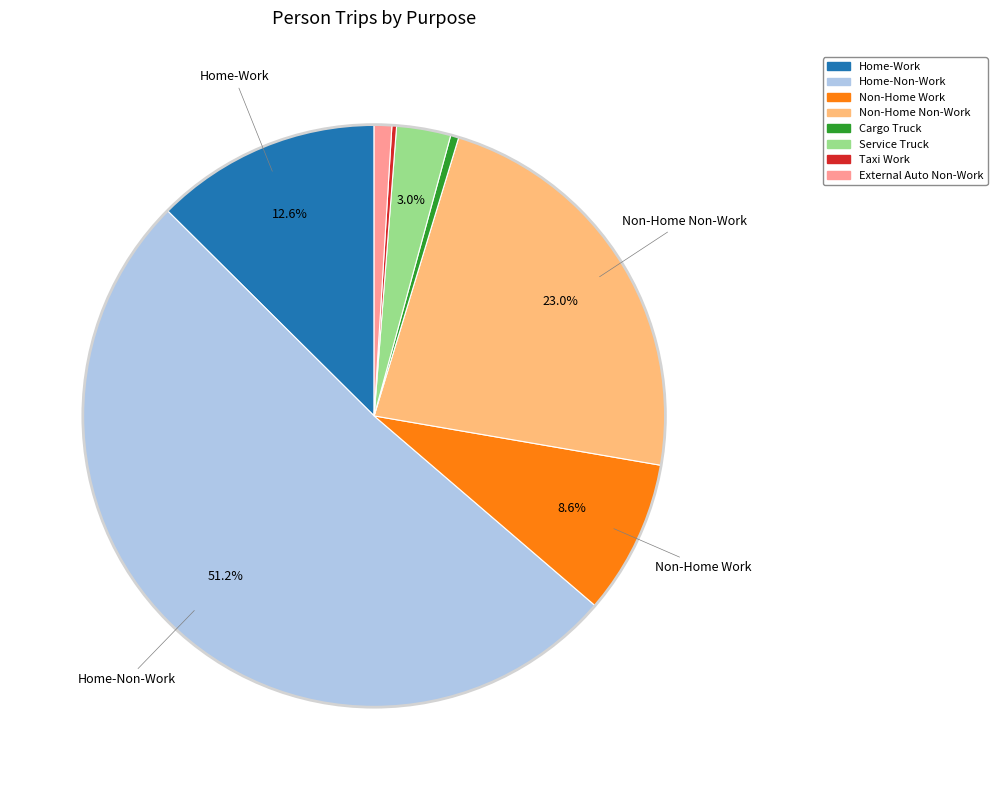

What is the largest slice in the pie chart?

Home-Non-Work